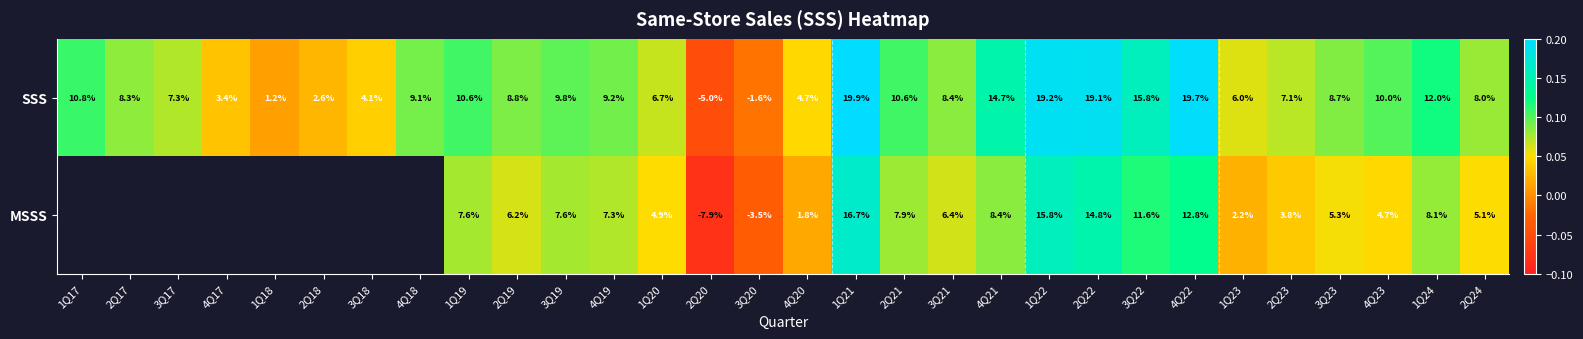

At how many categories does at least one series exceed 0?

28